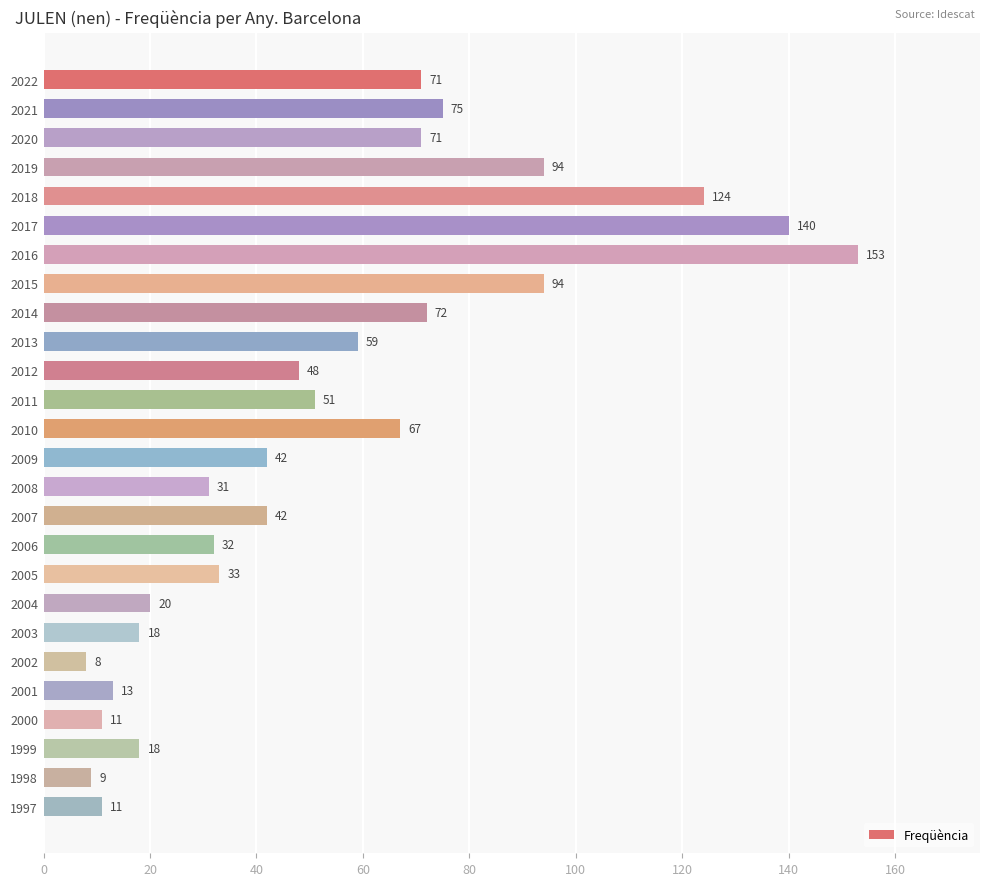

What is the value of the 20th bar from the top?

18